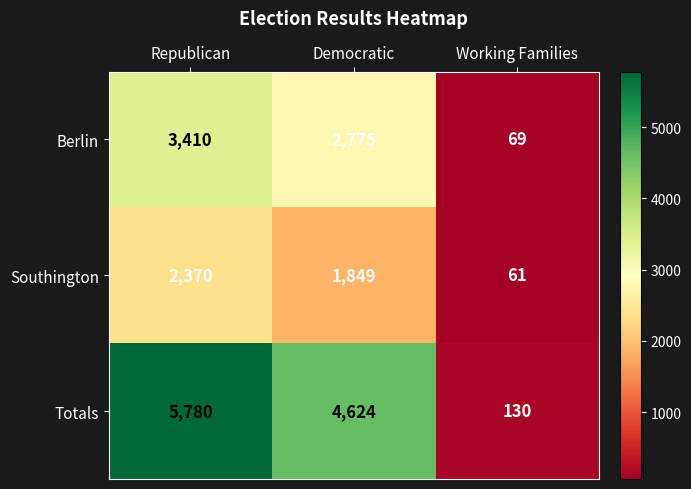

Which series has the largest total across all categories?

Totals